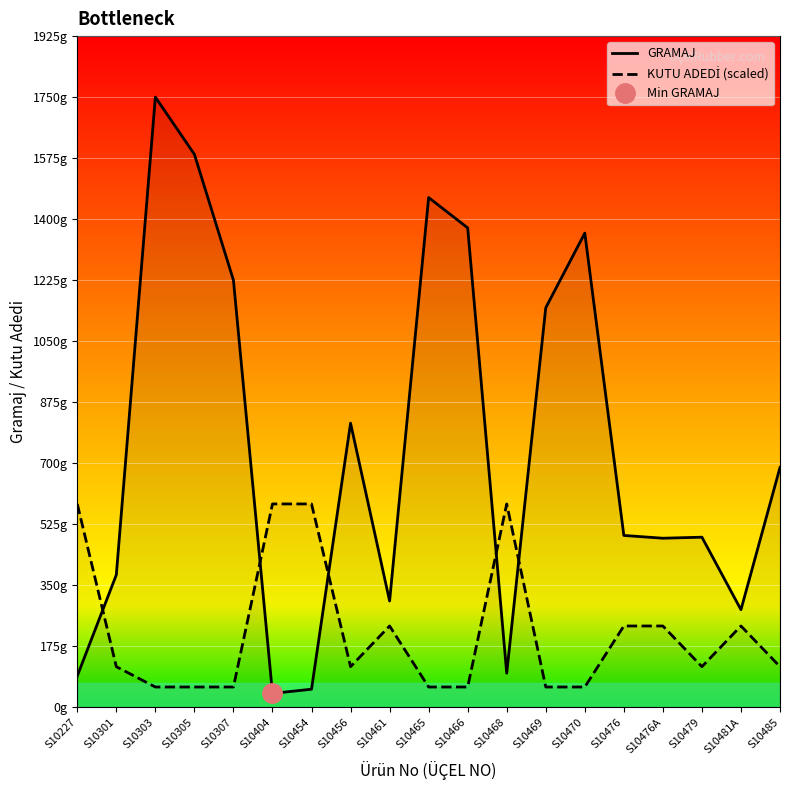

Reading left to right, list all the values displayed in this chart.

GRAMAJ: S10227=90.0	S10301=380.0	S10303=1750.0	S10305=1586.0	S10307=1225.0	S10404=40.0	S10454=52.0	S10456=815.0	S10461=305.0	S10465=1462.0	S10466=1375.0	S10468=98.0	S10469=1146.0	S10470=1360.0	S10476=493.0	S10476A=485.0	S10479=488.0	S10481A=280.0	S10485=688.0
KUTU ADEDİ (scaled): S10227=583.3	S10301=116.7	S10303=58.3	S10305=58.3	S10307=58.3	S10404=583.3	S10454=583.3	S10456=116.7	S10461=233.3	S10465=58.3	S10466=58.3	S10468=583.3	S10469=58.3	S10470=58.3	S10476=233.3	S10476A=233.3	S10479=116.7	S10481A=233.3	S10485=116.7